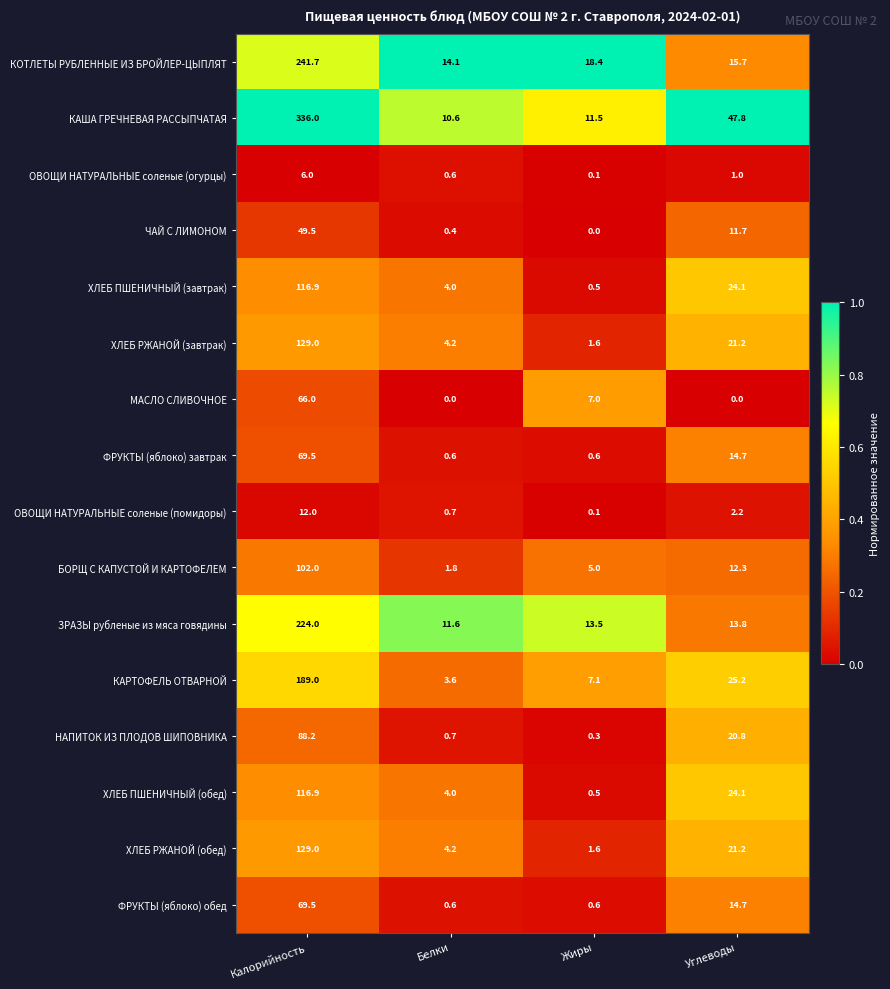

What is the maximum value shown in the chart?

336.0